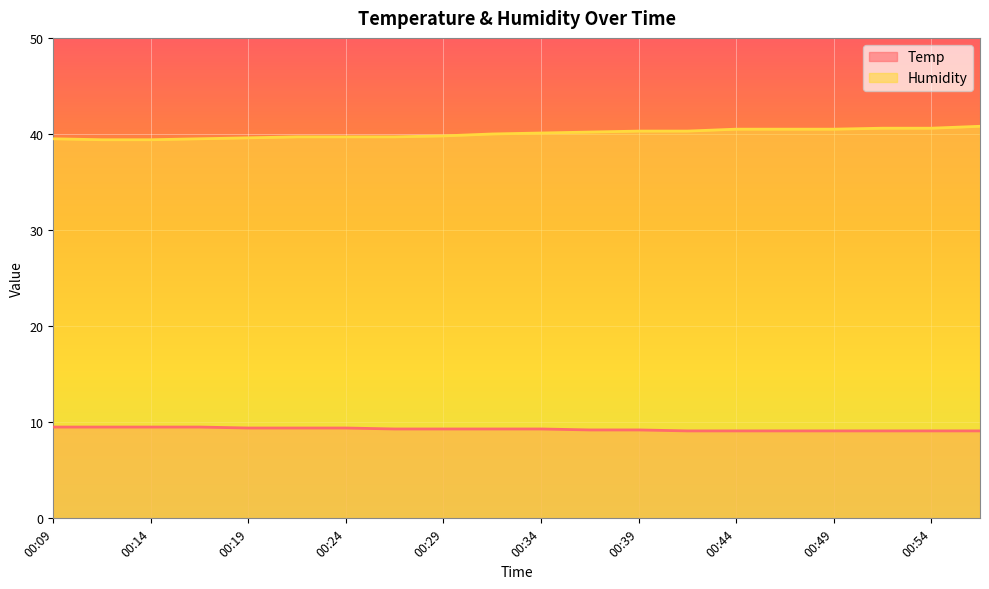

What is the difference between the highest and lowest values at 00:24?

30.3